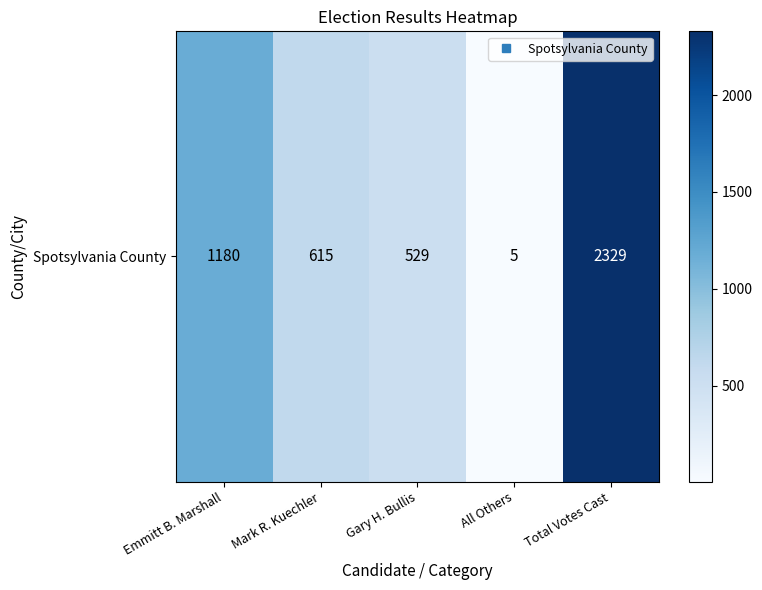

Which category has the highest value across all series?

Total Votes Cast